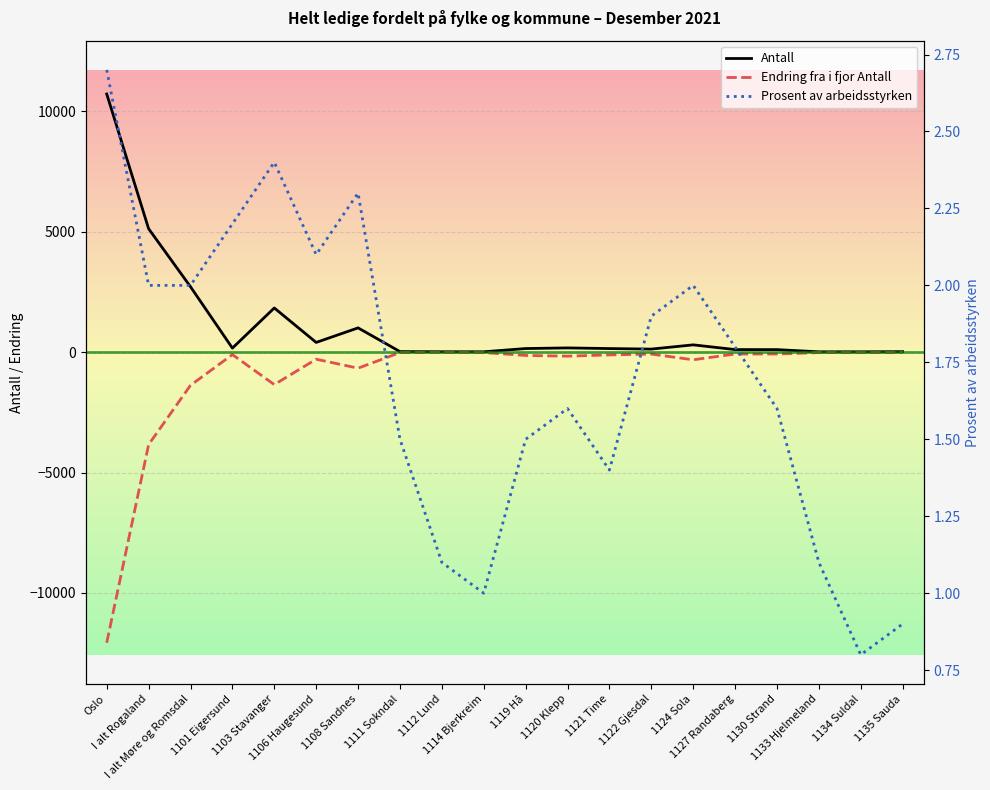

Which series has the largest total across all categories?

Antall